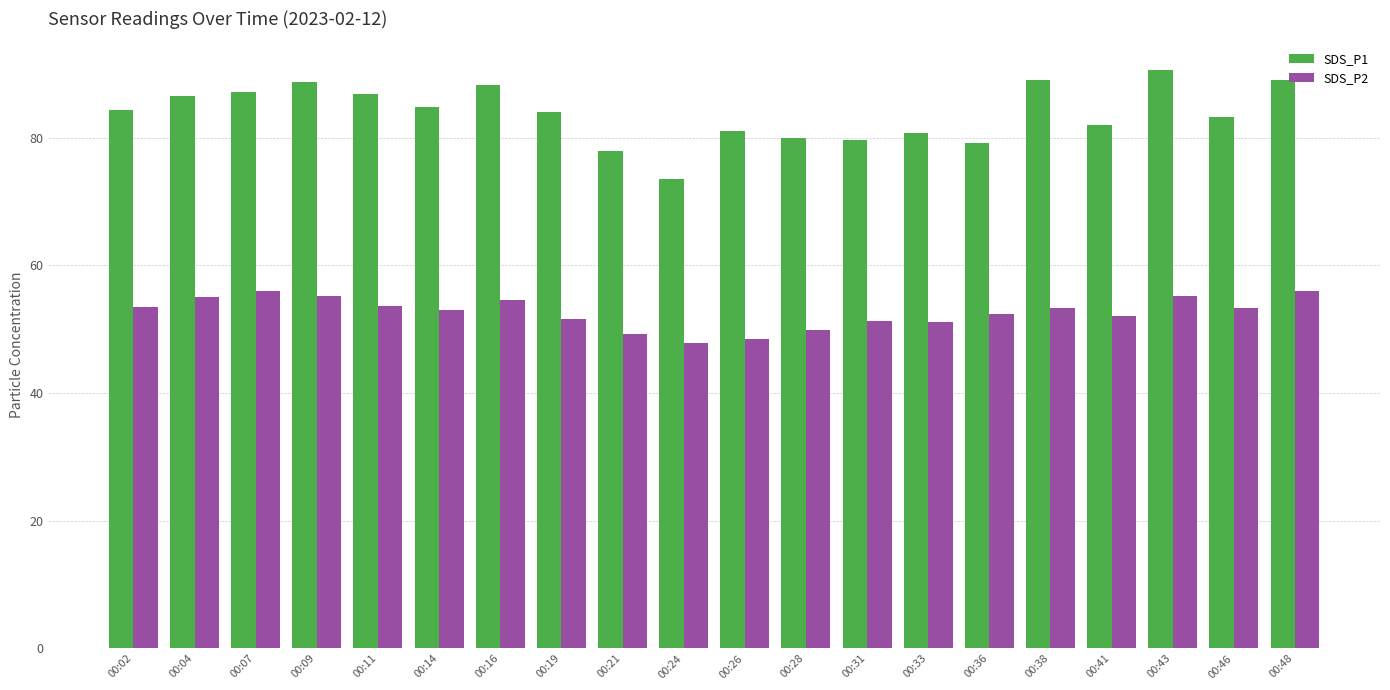

How many data points does each series have?

20